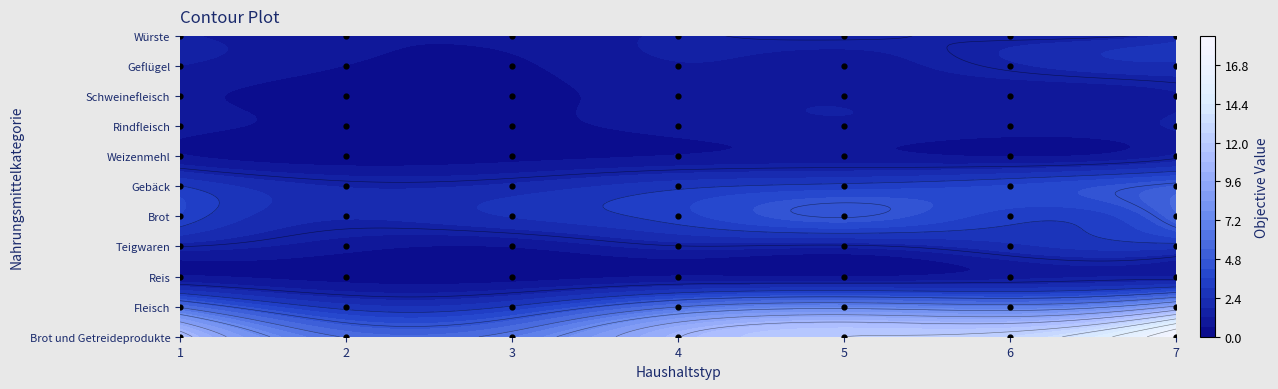

Between Brot und Getreideprodukte and Teigwaren, which series saw the biggest shift?

Brot und Getreideprodukte